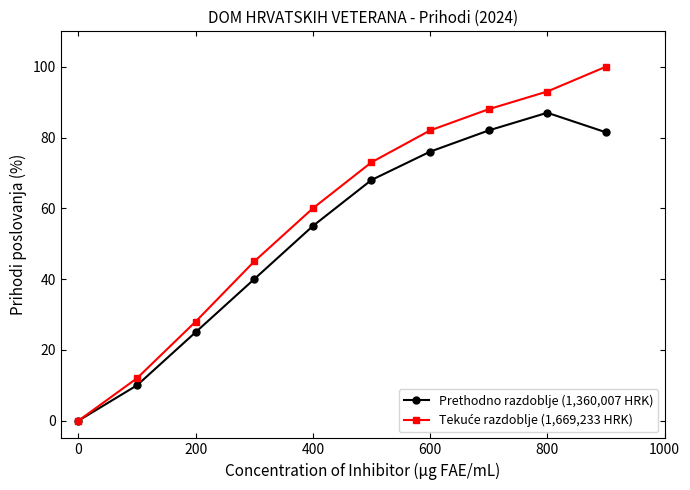

At how many categories does at least one series exceed 23?

8